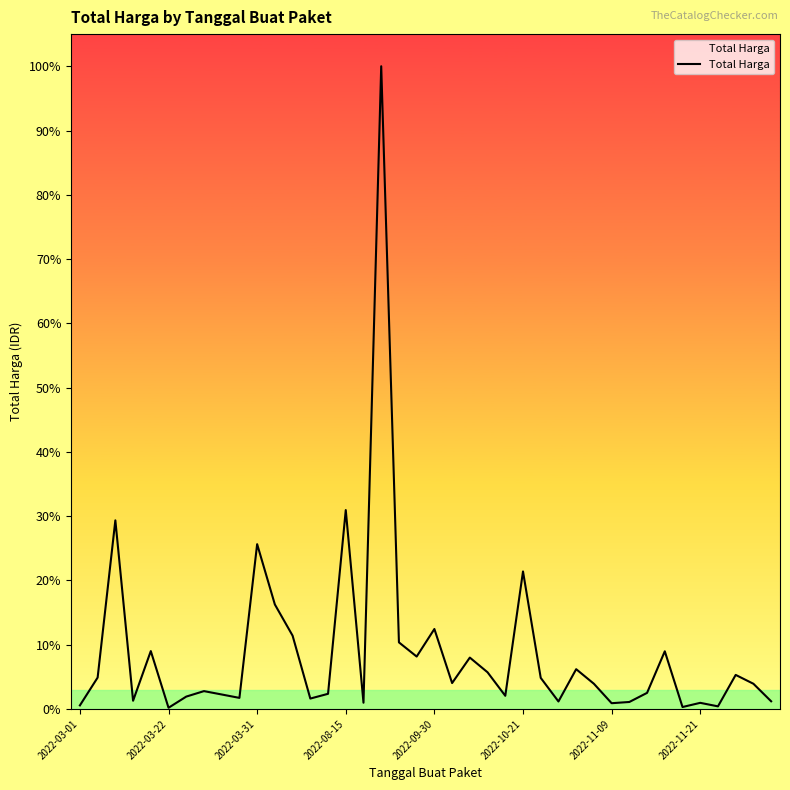

Is this an area chart (filled region under the line)?

Yes